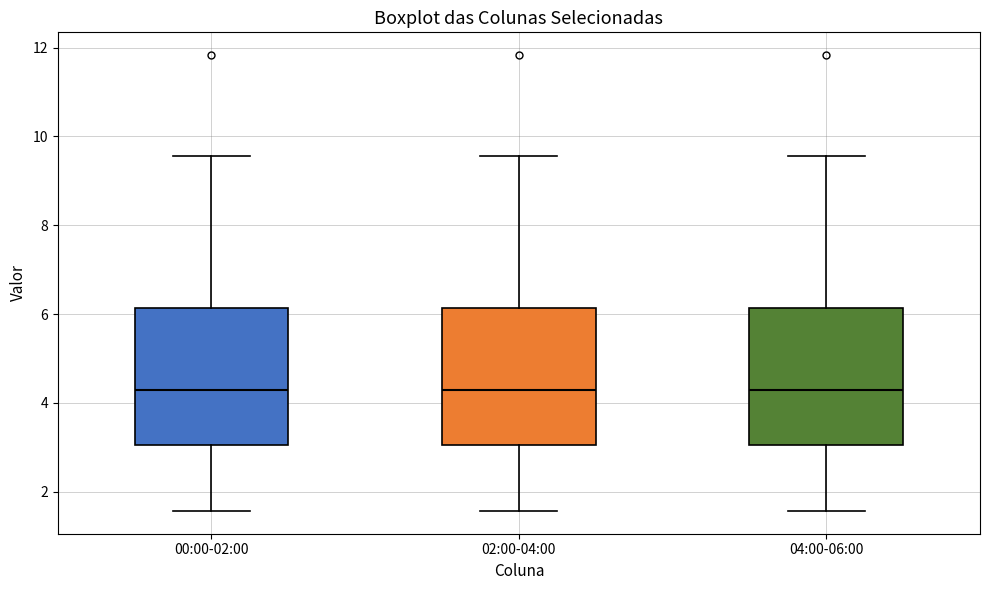

Reading left to right, transcribe this box plot: for each box, give where its median line is, the range the box spans, and where its two whiskers end, as read against the y-axis. The values are not printed on the chart, so give them approximately, as read against the axis.

00:00-02:00: median 4.2, box 3.0 to 6.2, whiskers 1.6 to 9.6
02:00-04:00: median 4.2, box 3.0 to 6.2, whiskers 1.6 to 9.6
04:00-06:00: median 4.2, box 3.0 to 6.2, whiskers 1.6 to 9.6